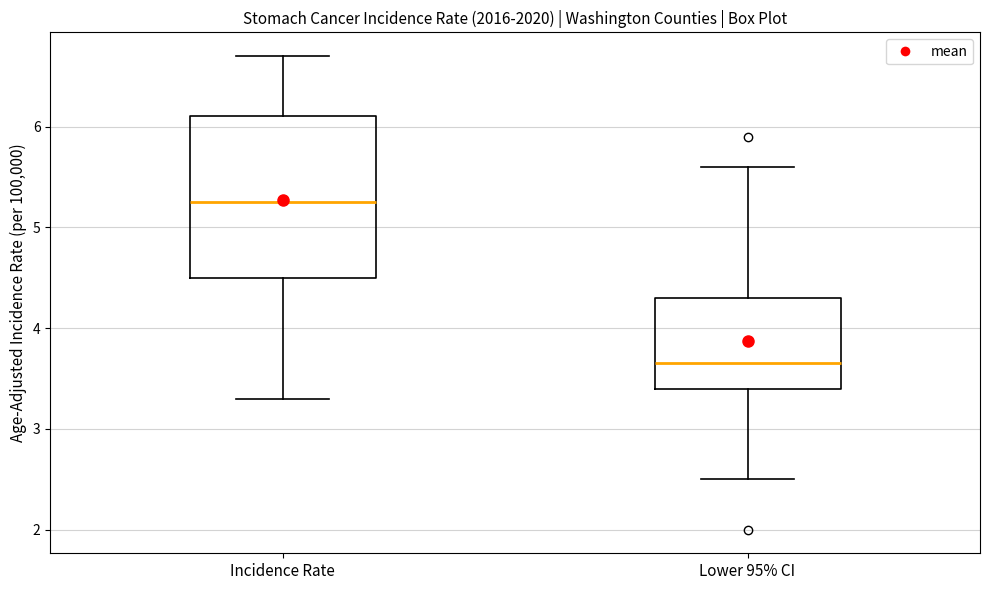

Reading left to right, read every box against the y-axis: the position of its median line, the range the box covers, and the ends of its whiskers. The values are not printed on the chart, so give them approximately, as read against the axis.

Incidence Rate: median 5.3, box 4.5 to 6.1, whiskers 3.3 to 6.7
Lower 95% CI: median 3.7, box 3.4 to 4.3, whiskers 2.5 to 5.6